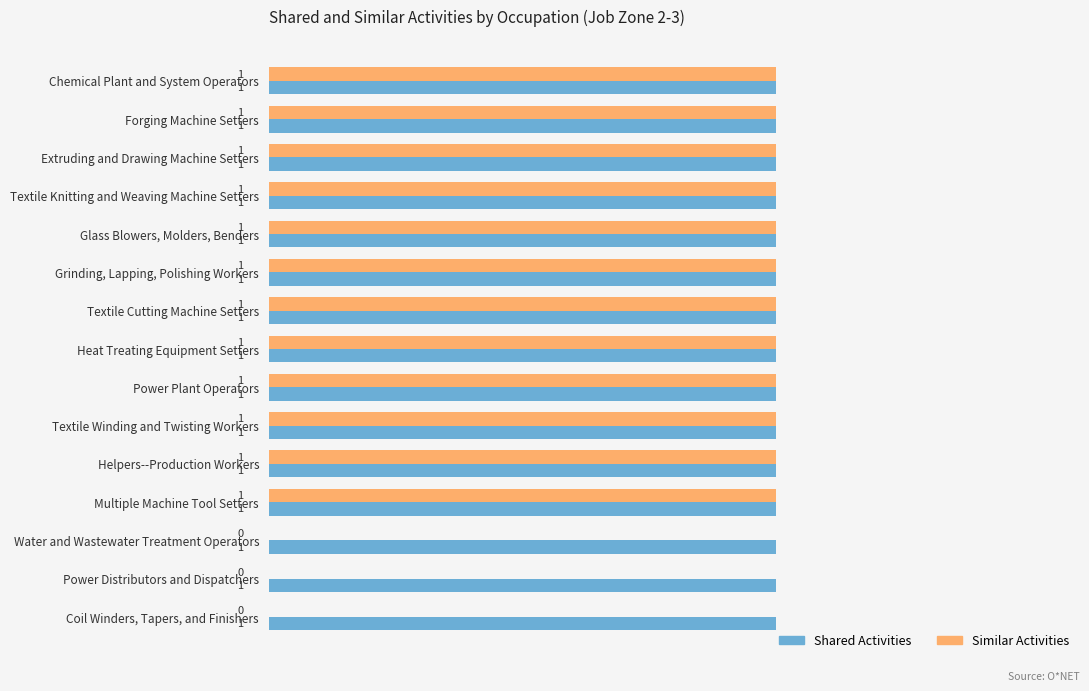

The Similar Activities series shows 1 at Helpers--Production Workers. True or false?

True